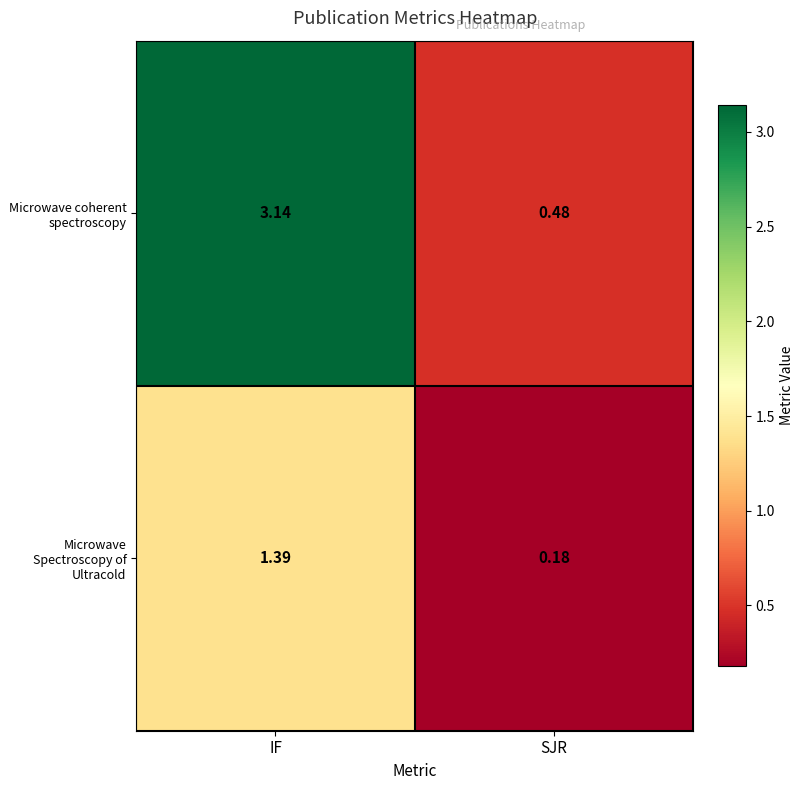

Is the value of Microwave coherent spectroscopy at IF greater than the value of Microwave Spectroscopy of Ultracold at SJR?

Yes